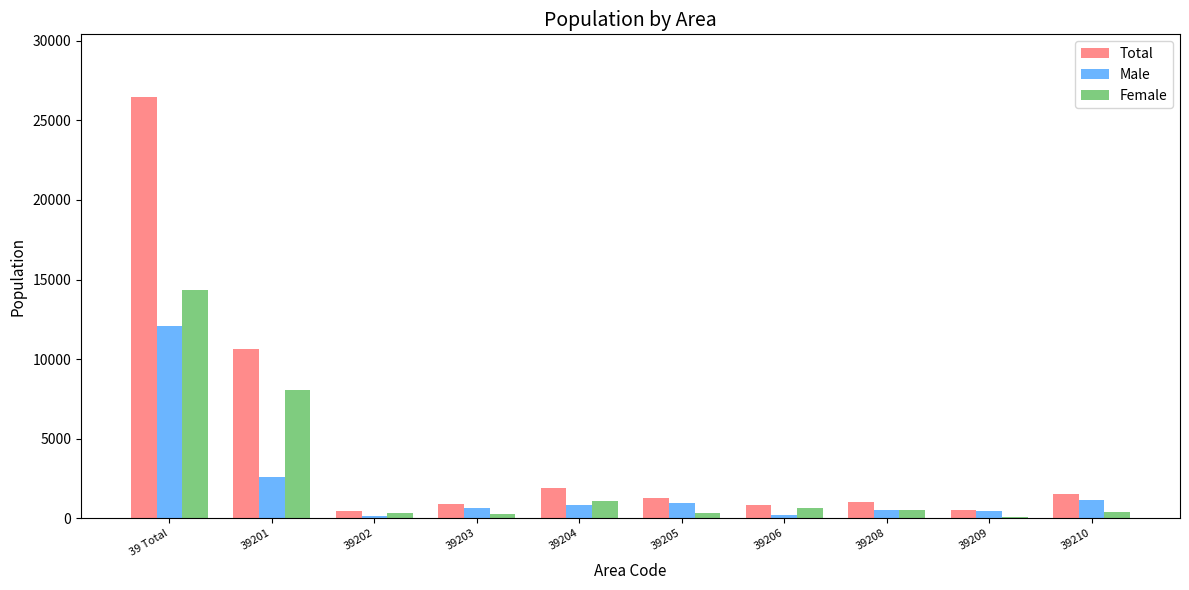

Where does the Total series first go above 1247?

39 Total